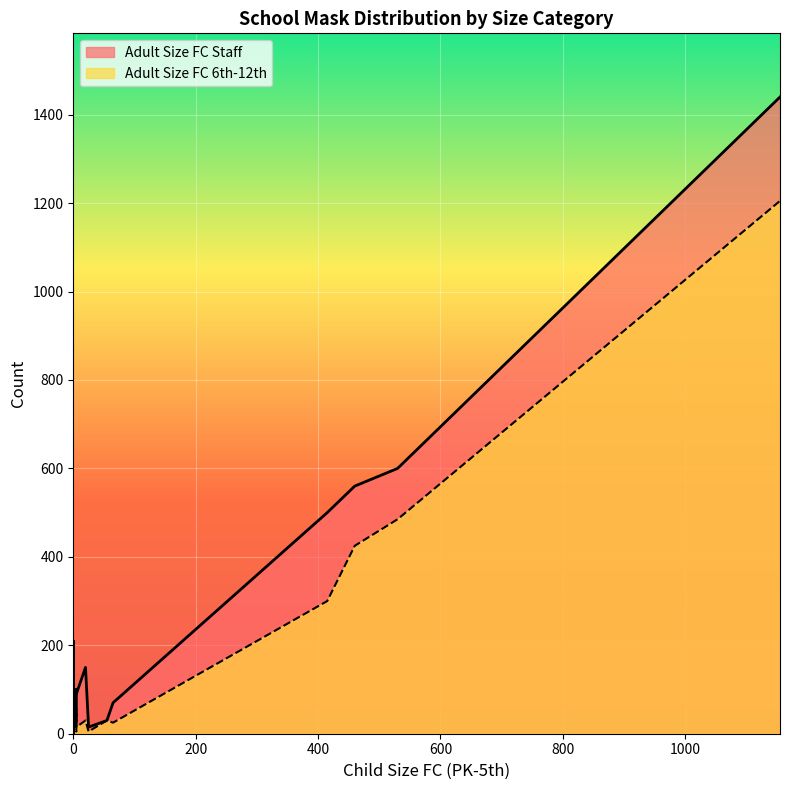

List the series in order of their peak value, highest first.

Adult Size FC Staff, Adult Size FC 6th-12th